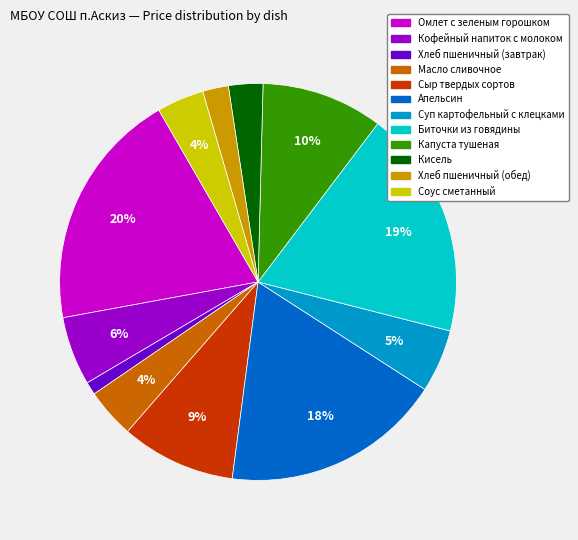

What is the ratio of the value at Сыр твердых сортов to the value at Омлет с зеленым горошком?

0.5